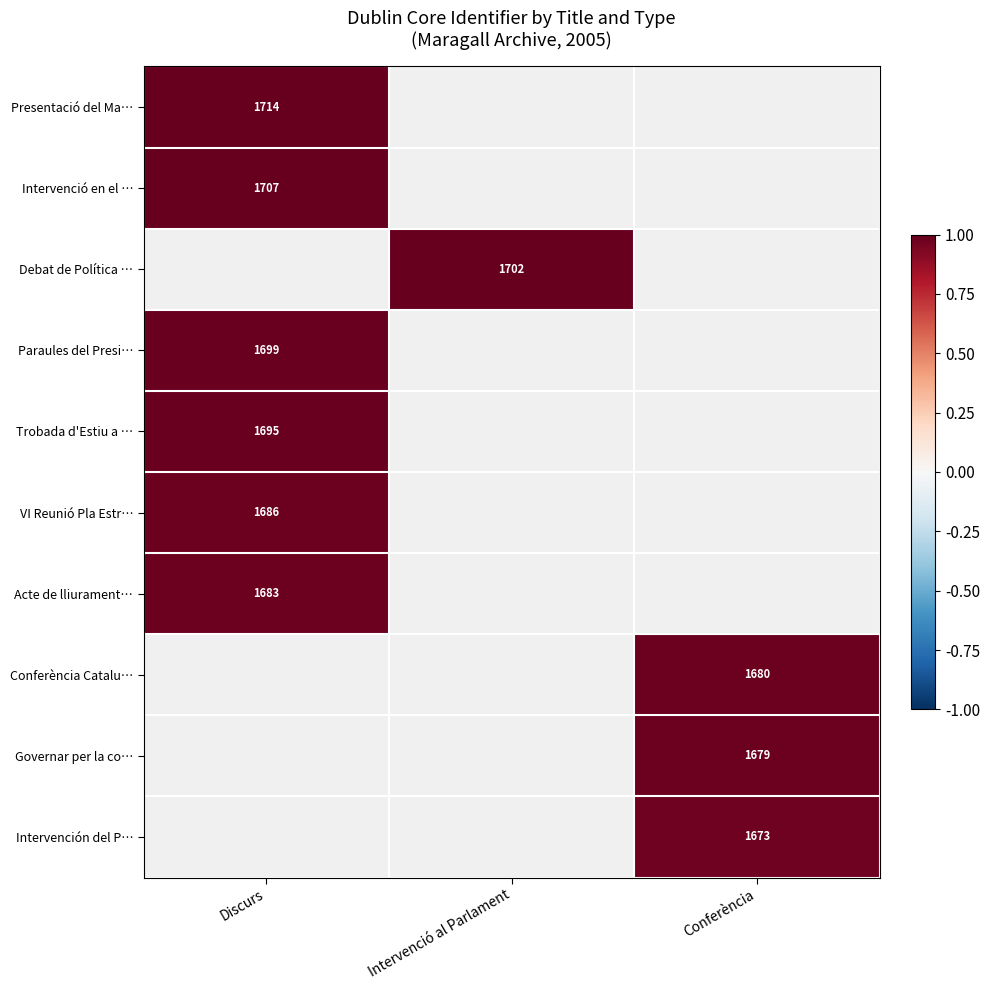

The Intervenció en el … series shows 1106 at Discurs. True or false?

False